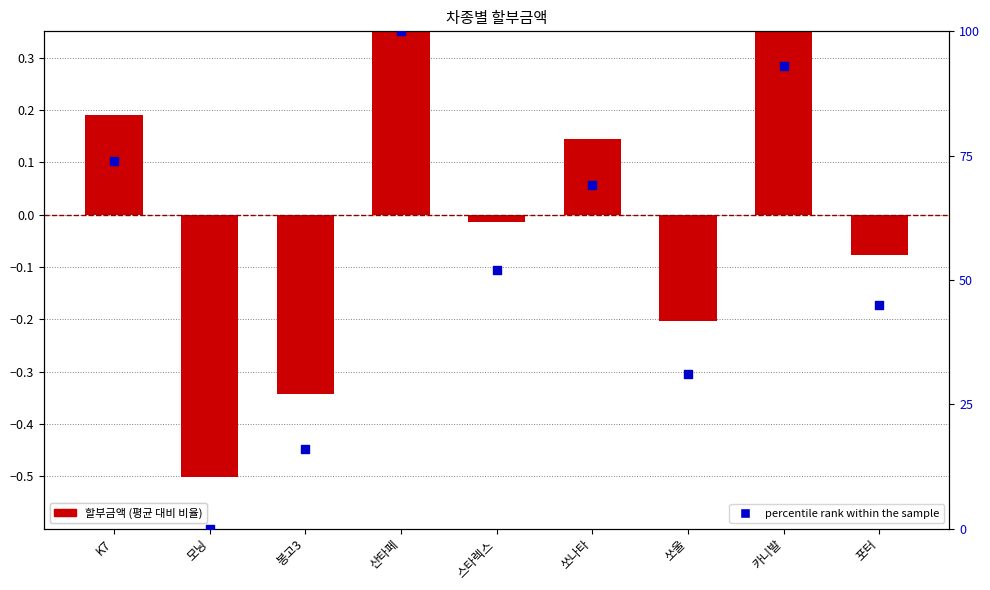

Which series has the largest Y range (max minus min)?

percentile rank within the sample